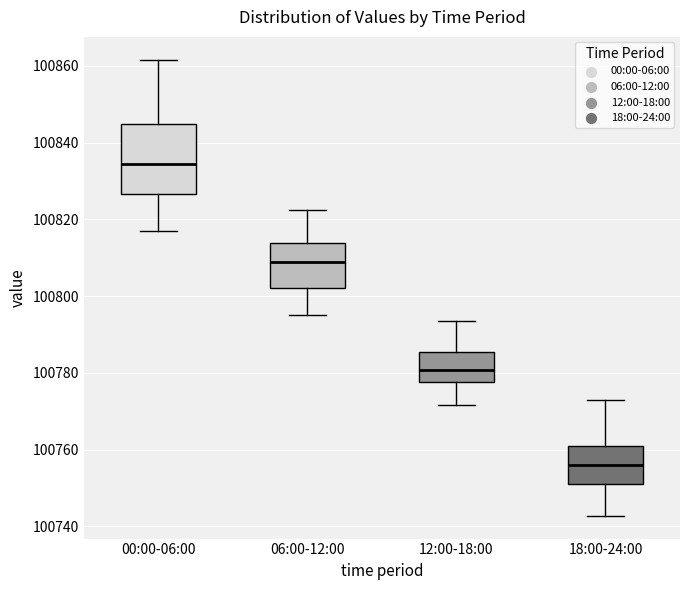

Comparing the boxes themselves (not the whiskers), which one is the tallest?

00:00-06:00